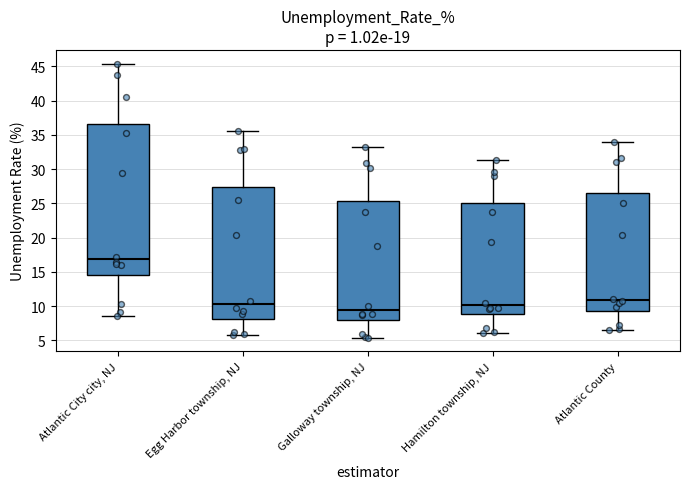

Reading left to right, read every box against the y-axis: the position of its median line, the range the box covers, and the ends of its whiskers. The values are not printed on the chart, so give them approximately, as read against the axis.

Atlantic City city, NJ: median 17.0, box 14.5 to 36.5, whiskers 8.5 to 45.5
Egg Harbor township, NJ: median 10.5, box 8.0 to 27.5, whiskers 6.0 to 35.5
Galloway township, NJ: median 9.5, box 8.0 to 25.5, whiskers 5.5 to 33.0
Hamilton township, NJ: median 10.0, box 9.0 to 25.0, whiskers 6.0 to 31.5
Atlantic County: median 11.0, box 9.5 to 26.5, whiskers 6.5 to 34.0